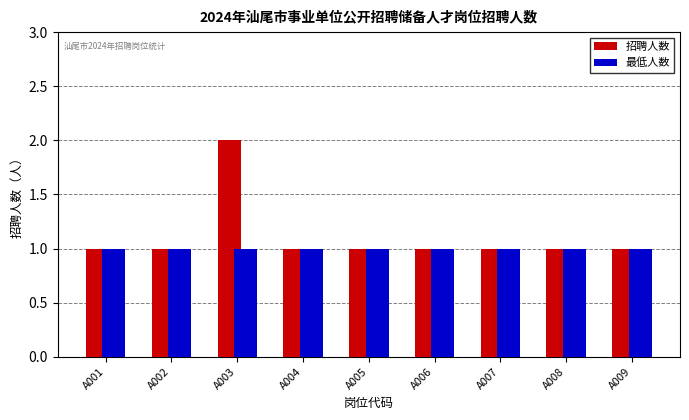

True or false: 招聘人数 has a value of 1 at A008.

True